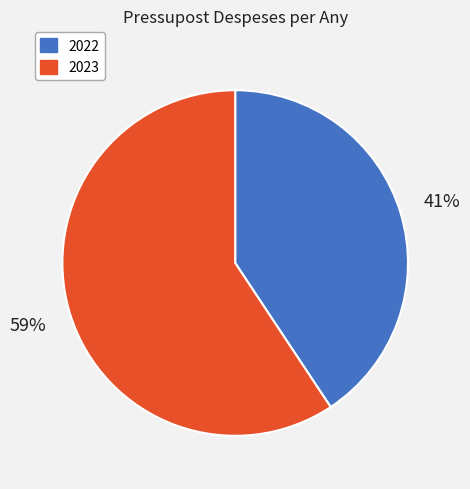

How many segments does this pie chart have?

2